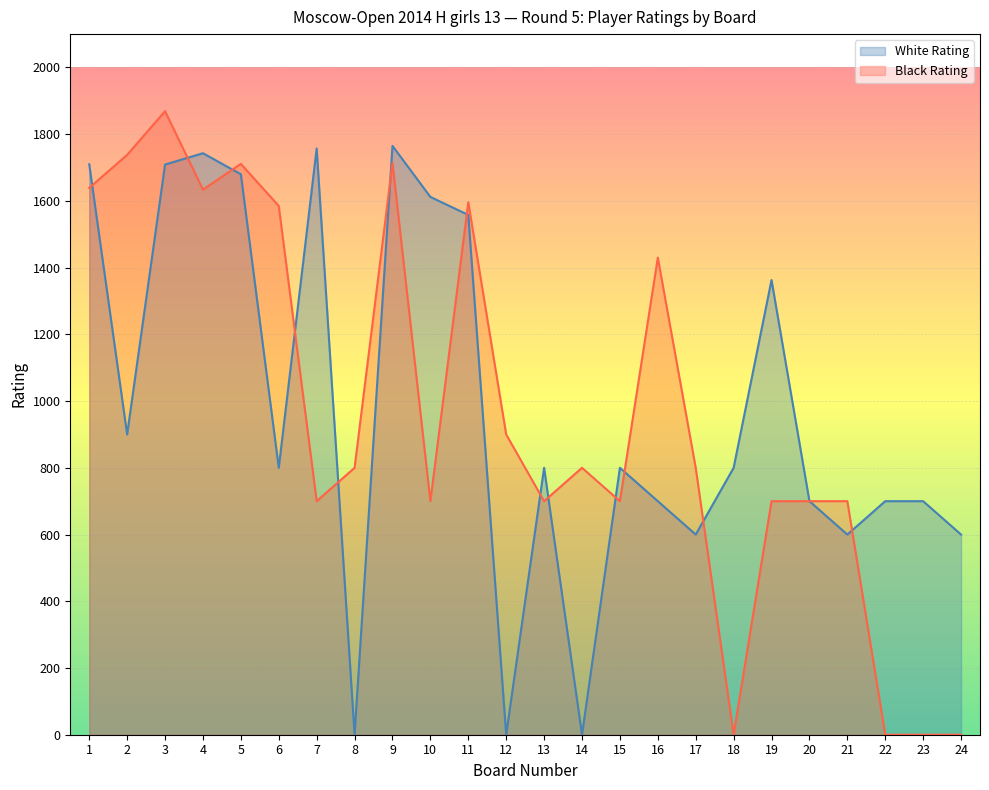

At which category is the sum across all series the highest?

3